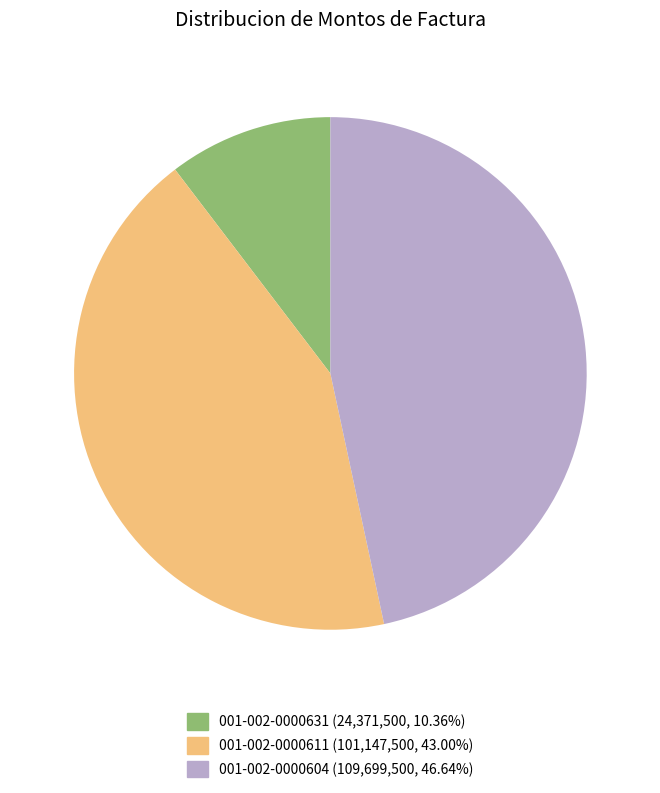

Is 001-002-0000631 the majority of the pie?

No